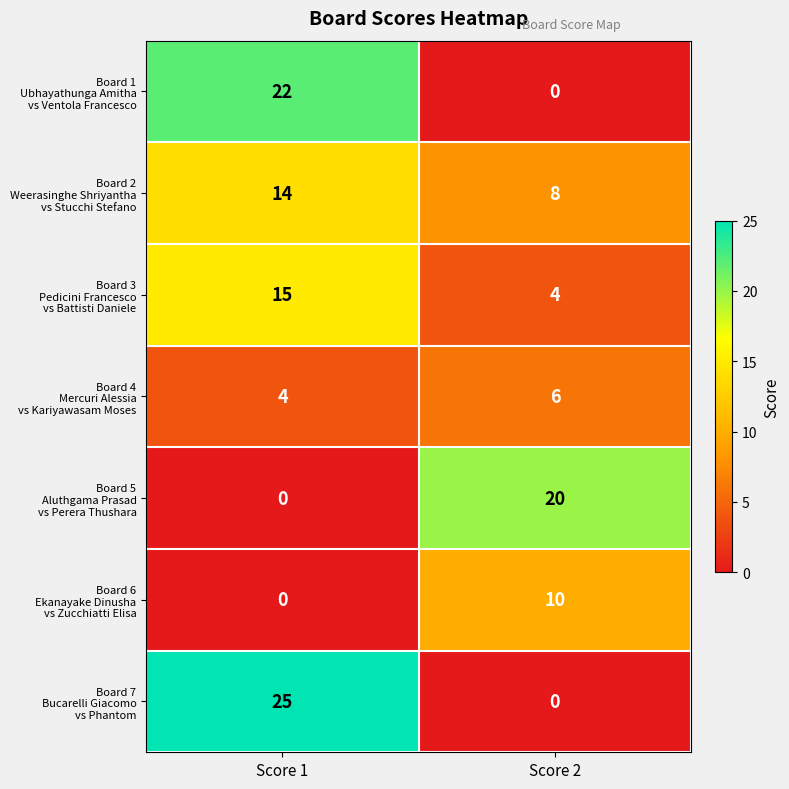

What is the greatest value displayed?

25